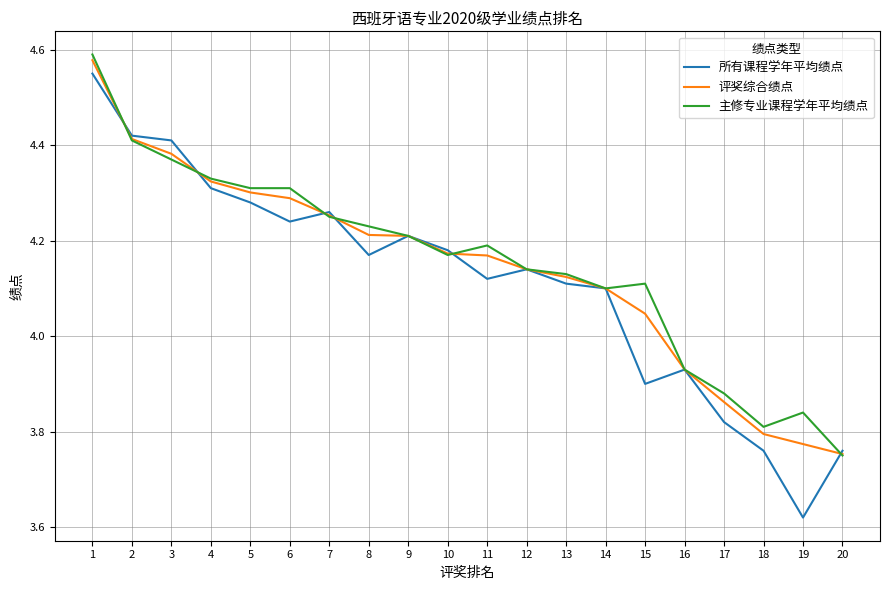

Is it true that 所有课程学年平均绩点 equals 4.4 at 3?

True